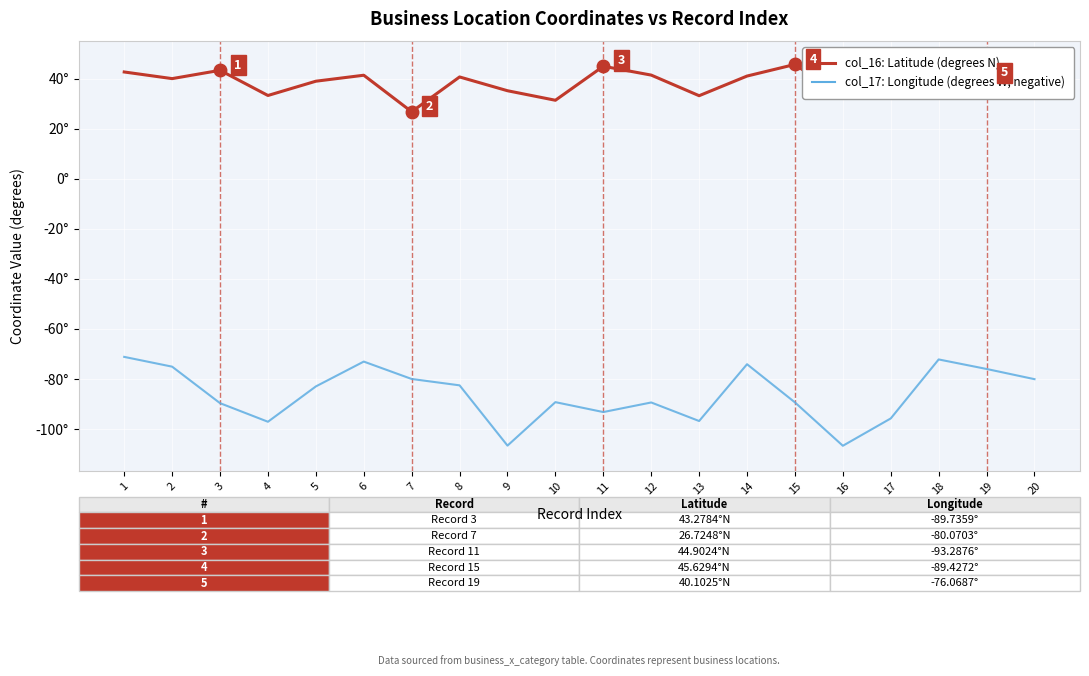

At which category is the sum across all series the highest?

1